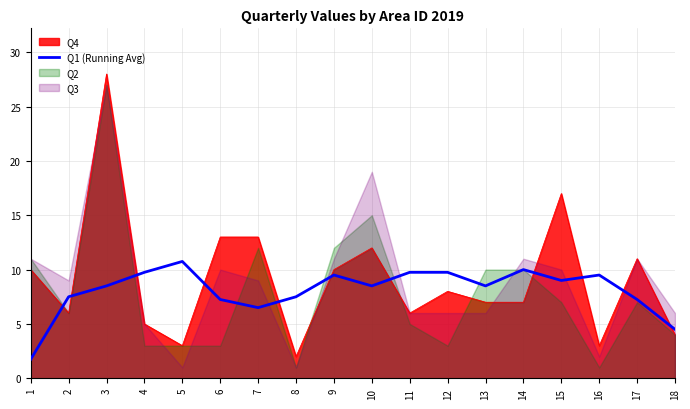

What is the average value?

8.1